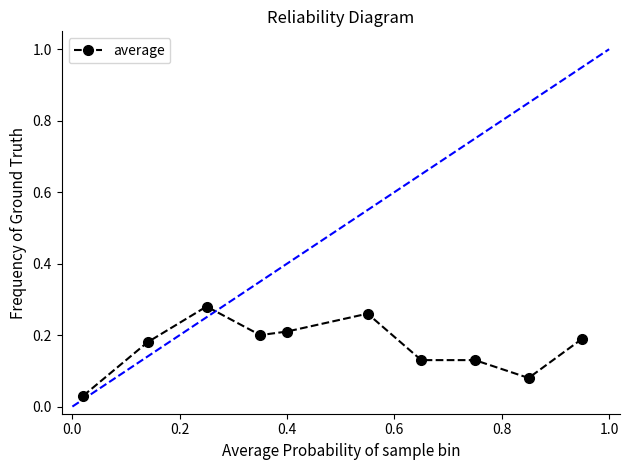

Count the values in the range 0 to 1.

10